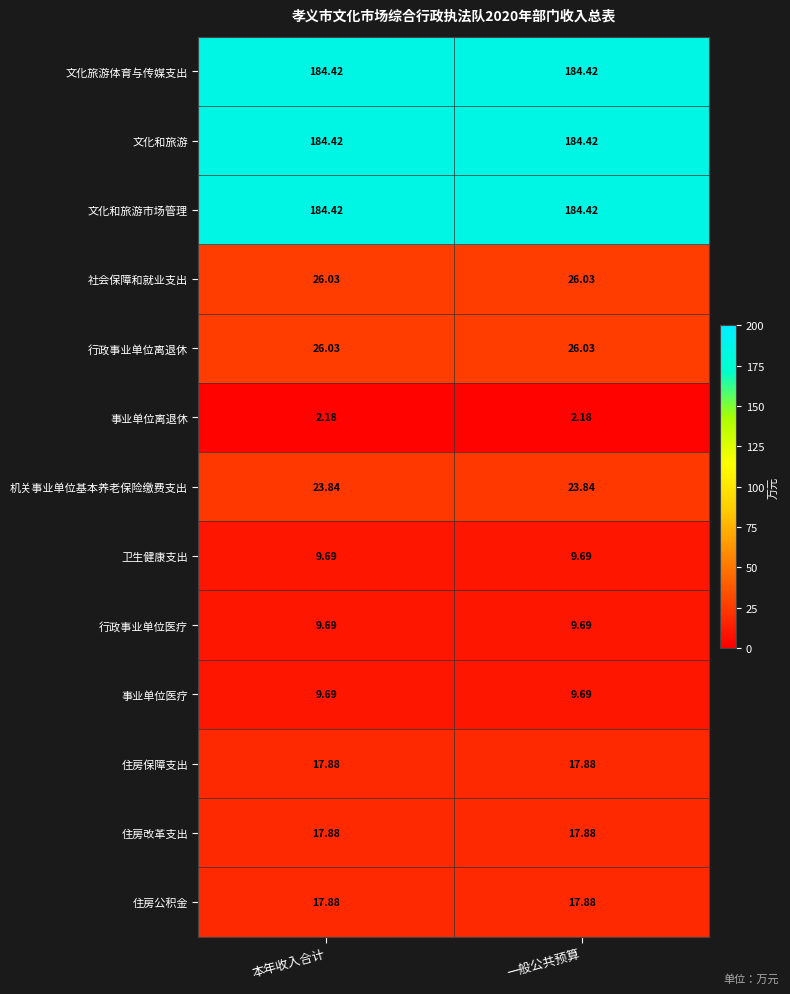

Is the value of 行政事业单位医疗 at 一般公共预算 greater than the value of 住房公积金 at 一般公共预算?

No